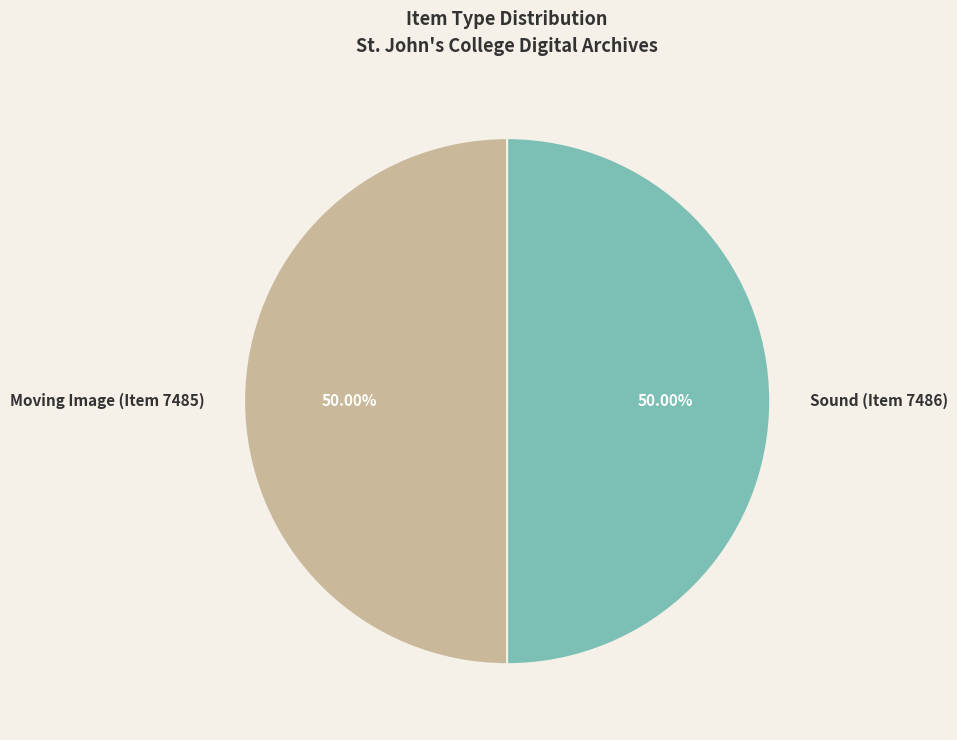

Do Sound (Item 7486) and Moving Image (Item 7485) together represent more than half of the pie?

Yes